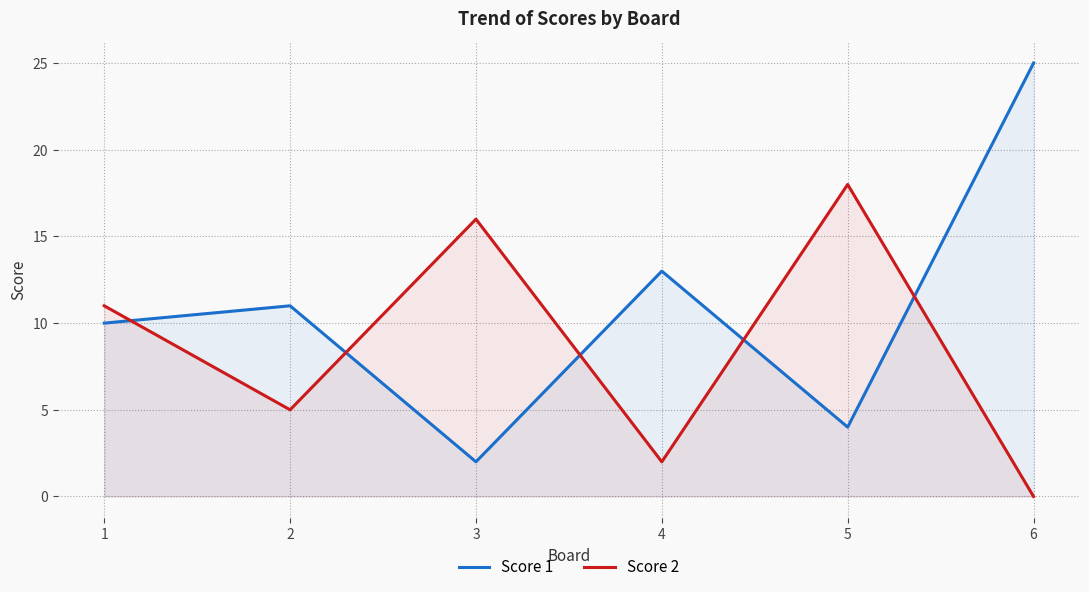

What are all the series names shown in the legend?

Score 1, Score 2